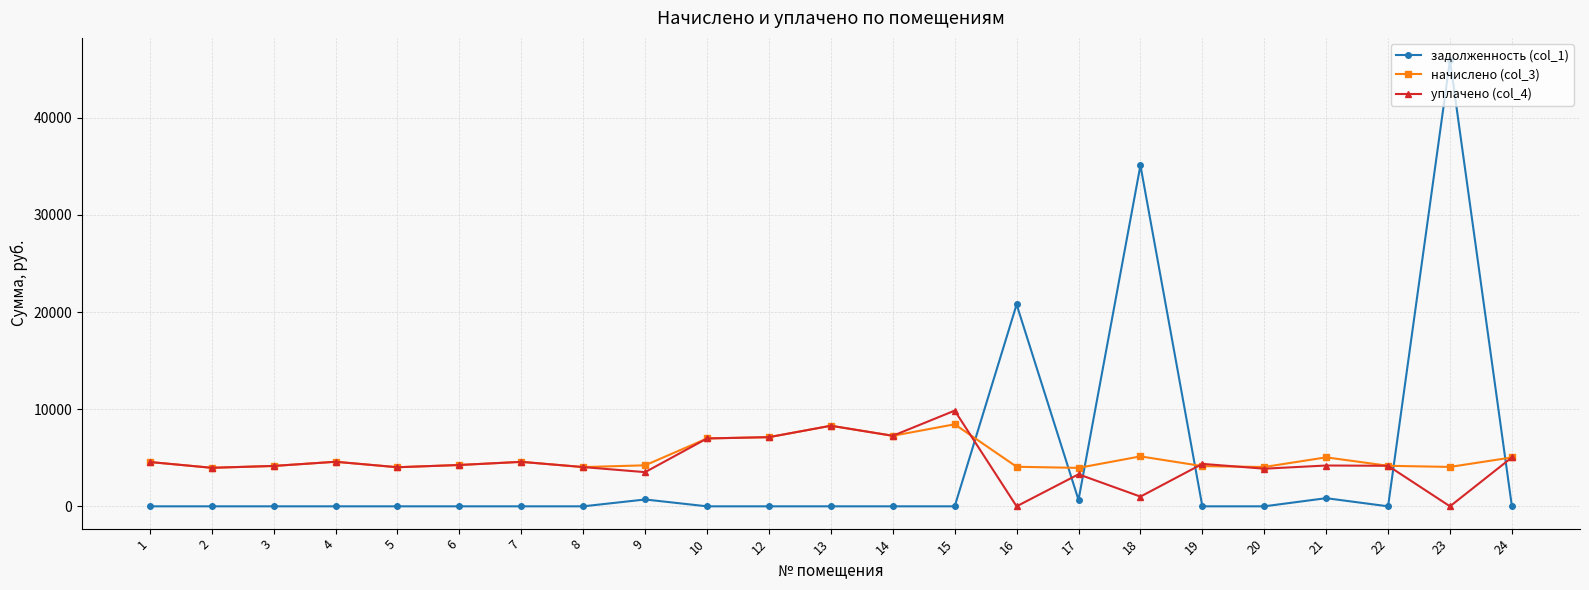

At 21, list the series in order from smallest to largest.

задолженность (col_1), уплачено (col_4), начислено (col_3)